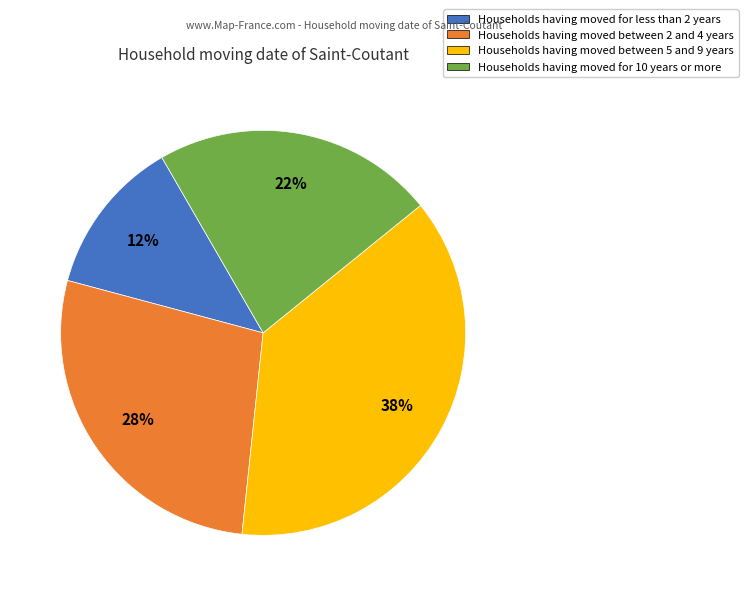

Rank the categories by value from lowest to highest.

Households having moved for less than 2 years, Households having moved for 10 years or more, Households having moved between 2 and 4 years, Households having moved between 5 and 9 years